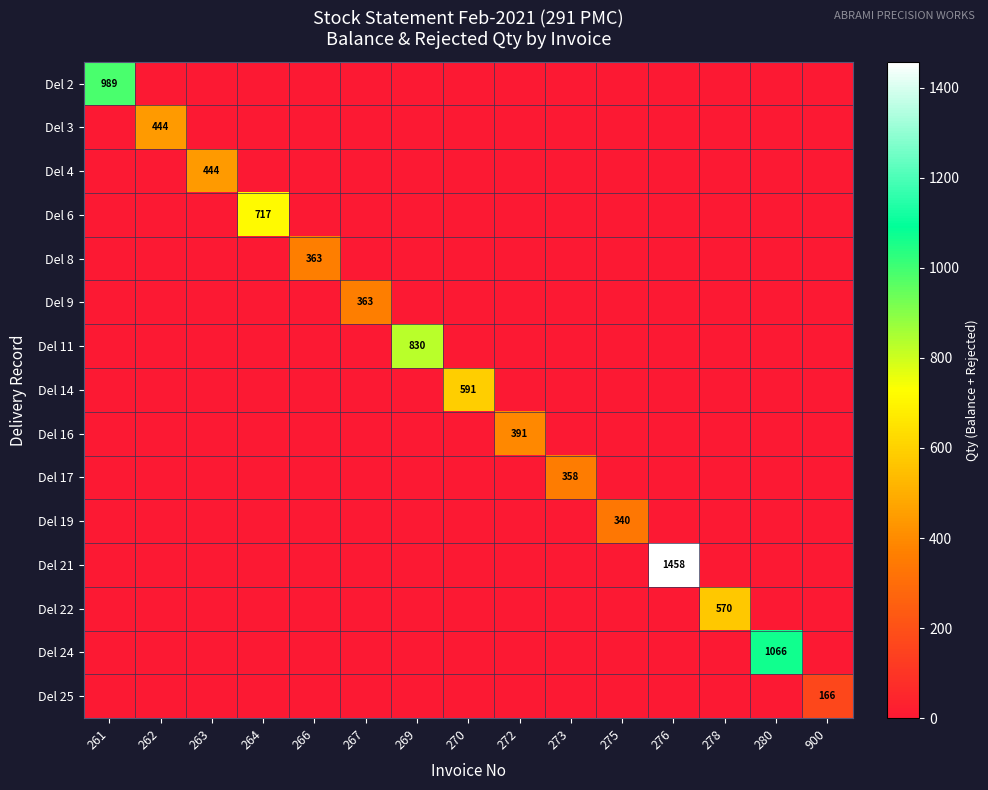

Is it true that Del 19 equals 501 at 275?

False